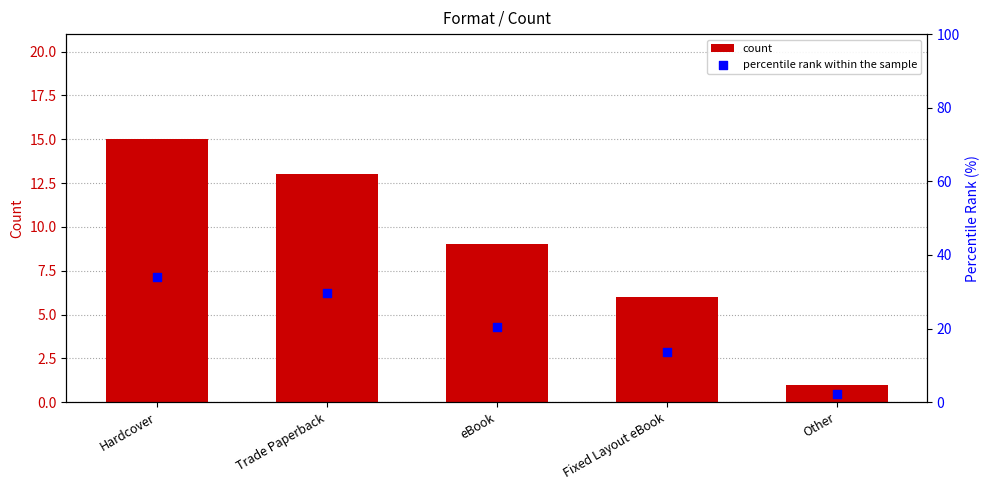

What are all the series names shown in the legend?

count, percentile rank within the sample